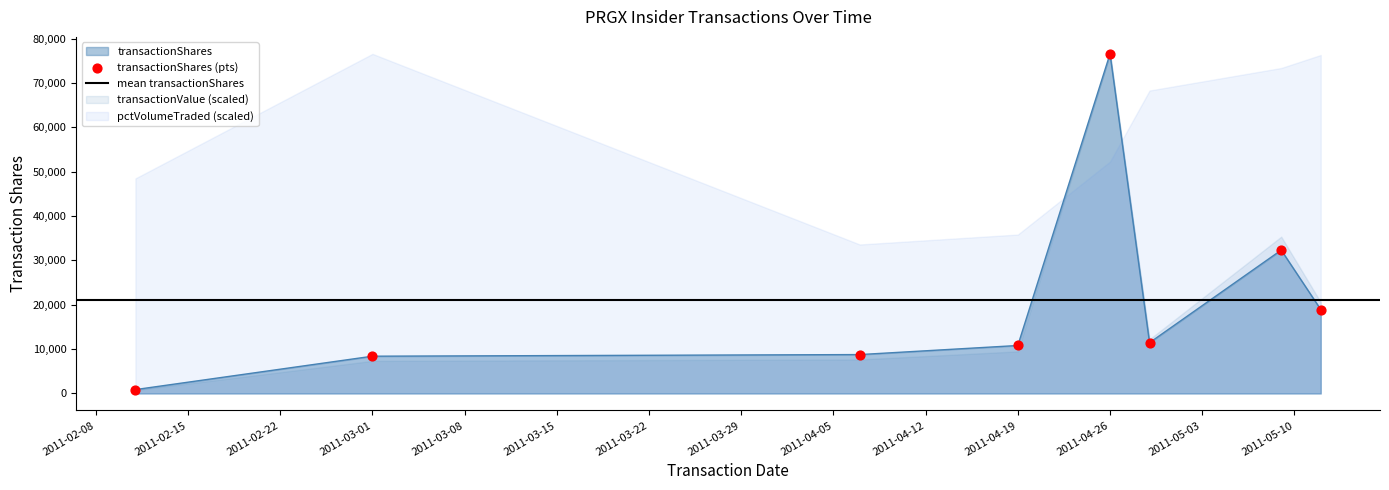

Is the value of transactionValue at 2011-05-12 greater than the value of transactionShares at 2011-04-19?

Yes